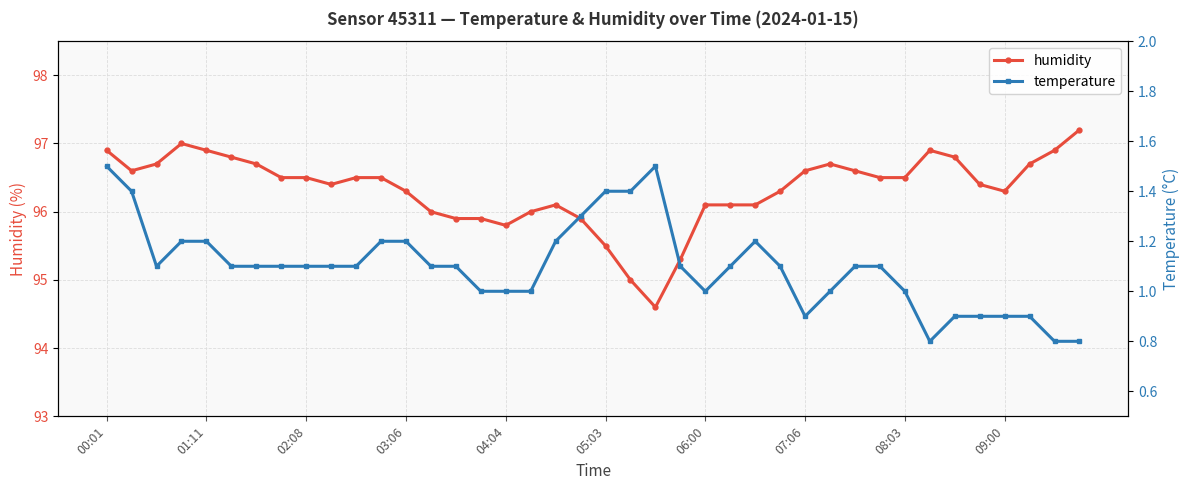

At which category does the chart reach its peak across all series?

39